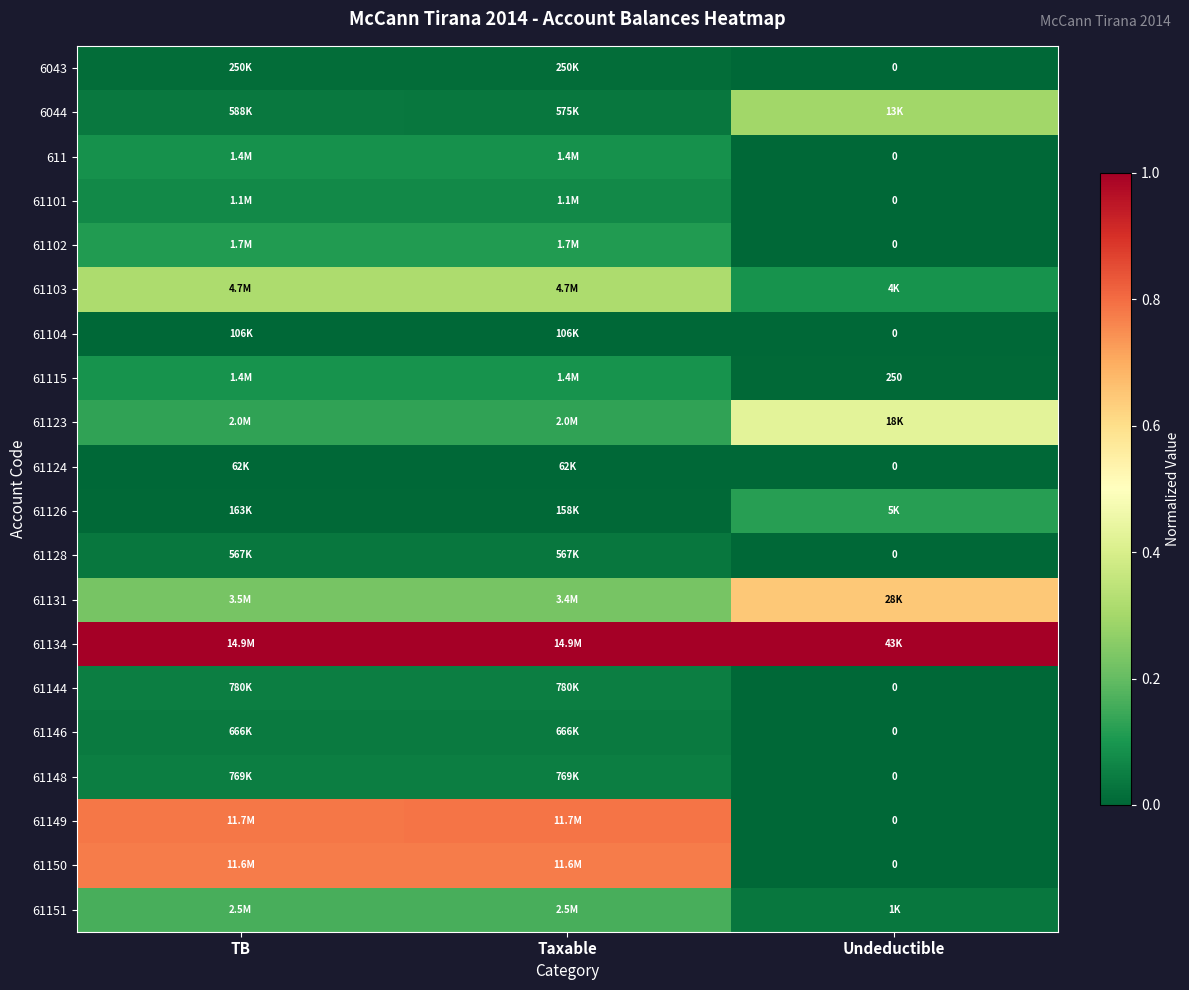

What is the sum of the 6044 values at Undeductible and Taxable?

0.3